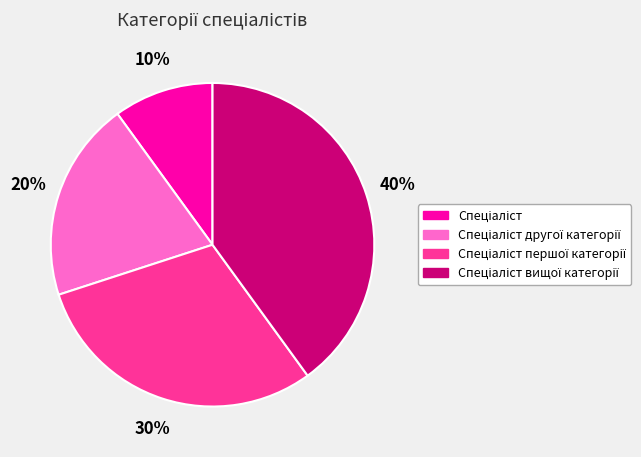

To the nearest percent, what is the average slice percentage?

25%